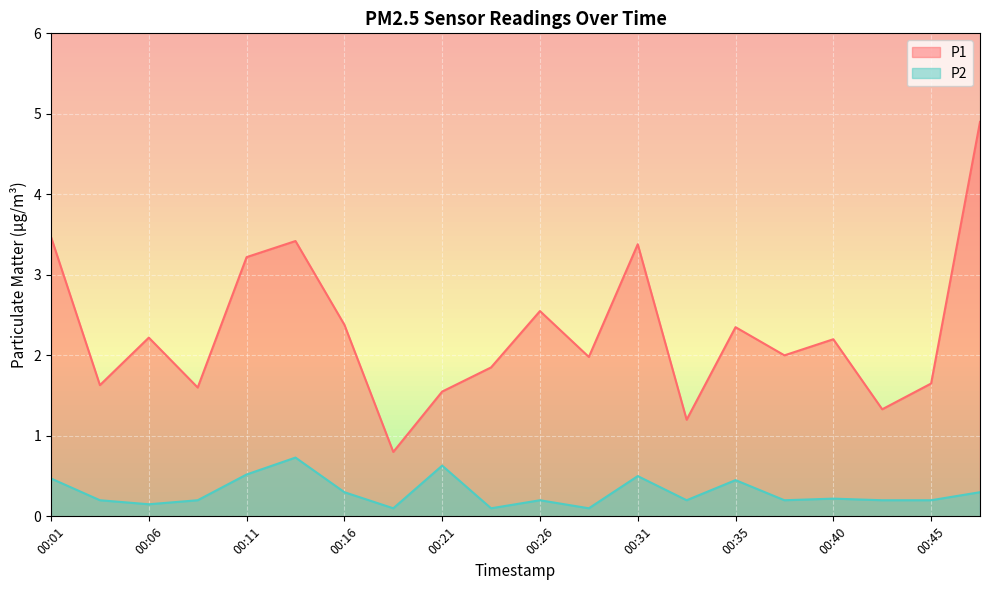

What is the difference between the maximum and second lowest values in the P2 series?

0.6